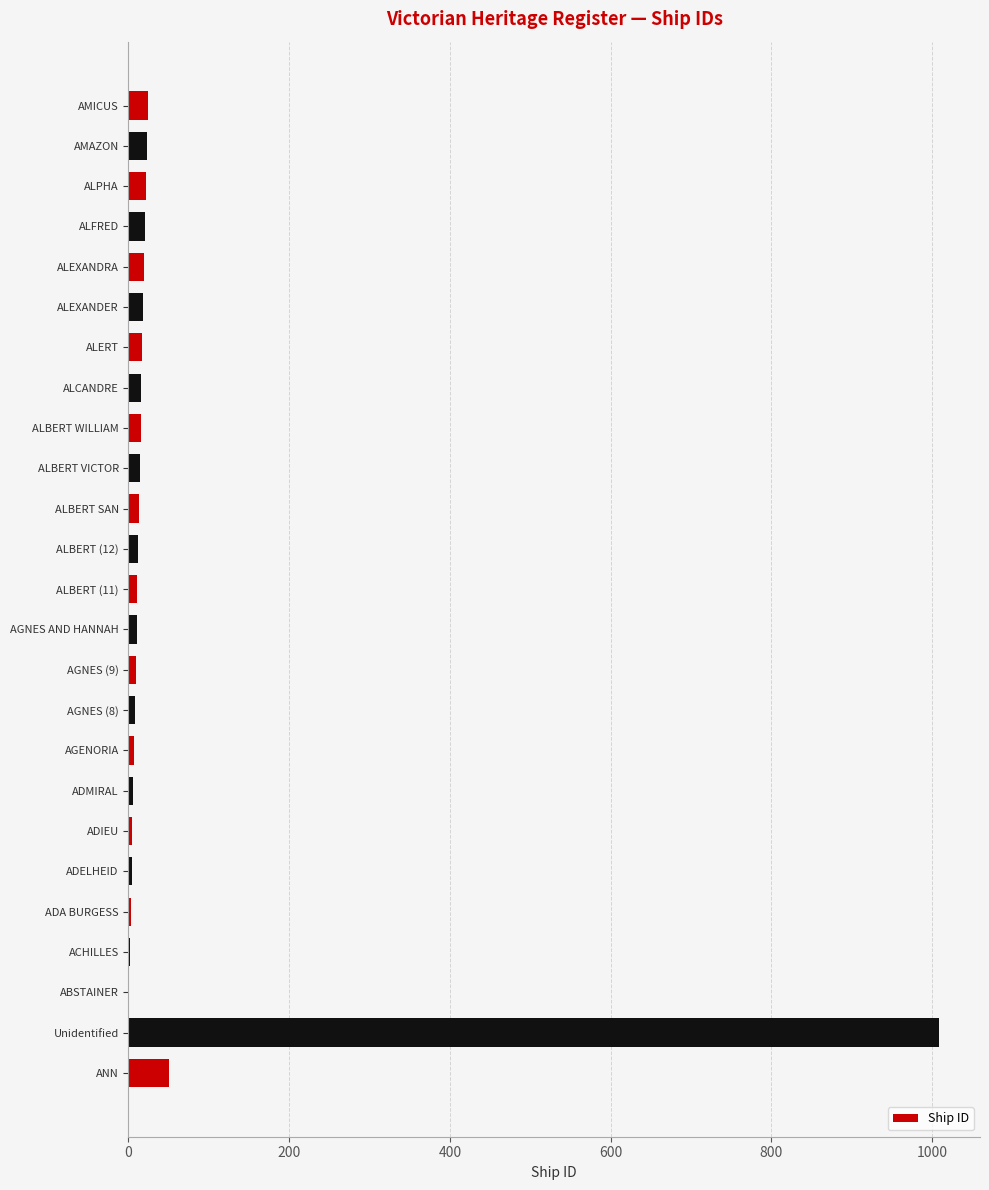

Where is the data nearest to the value 505?

ANN